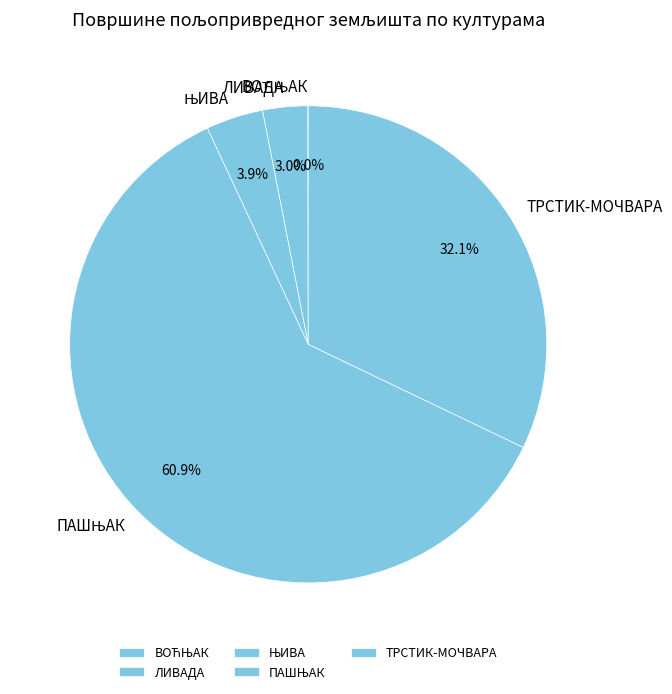

Which has a higher value, ЛИВАДА or ТРСТИК-МОЧВАРА?

ТРСТИК-МОЧВАРА